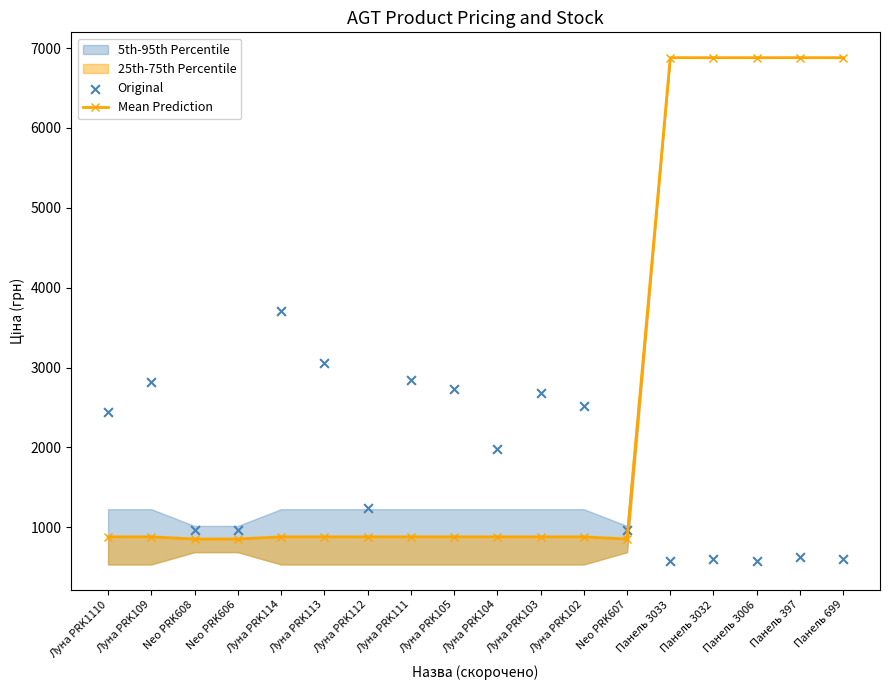

Which series contains the highest Y value?

Mean Prediction